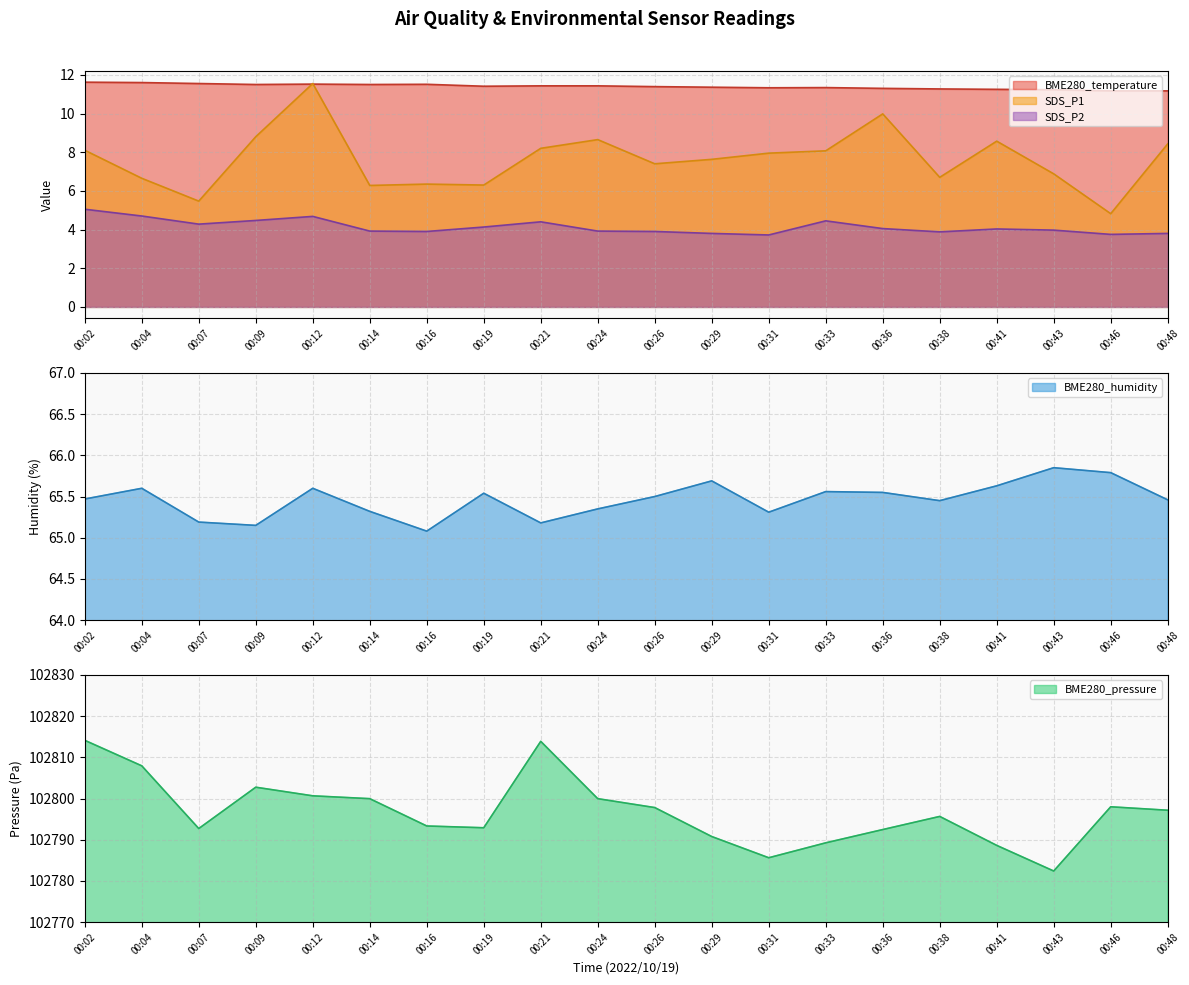

Which category has the lowest value in the BME280_pressure series?

00:43